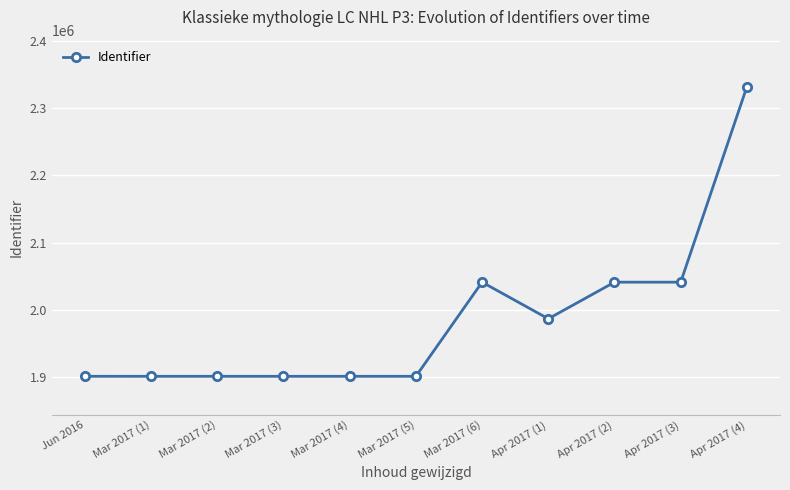

True or false: there are more than 1 points higher than both neighbors.

True